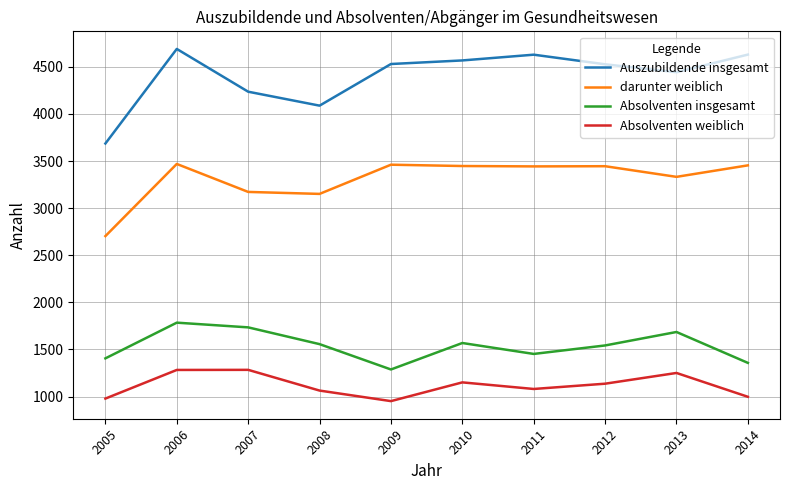

Where is the first local maximum for Auszubildende insgesamt?

2006